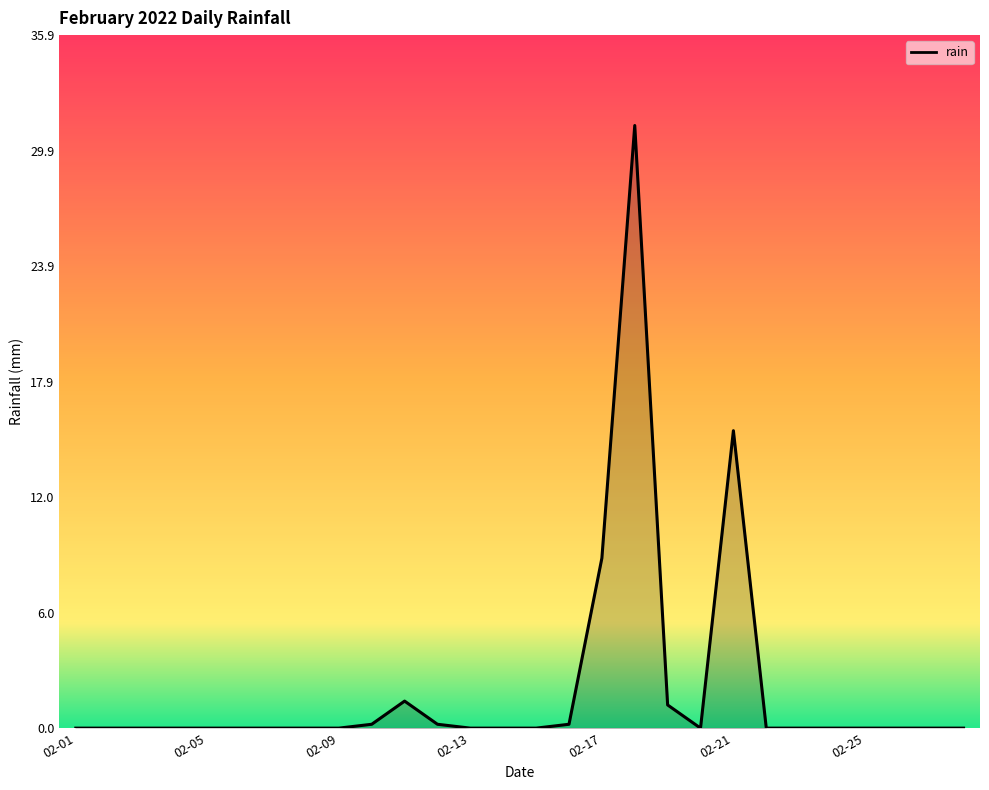

What is the difference between the maximum and minimum values?

31.2